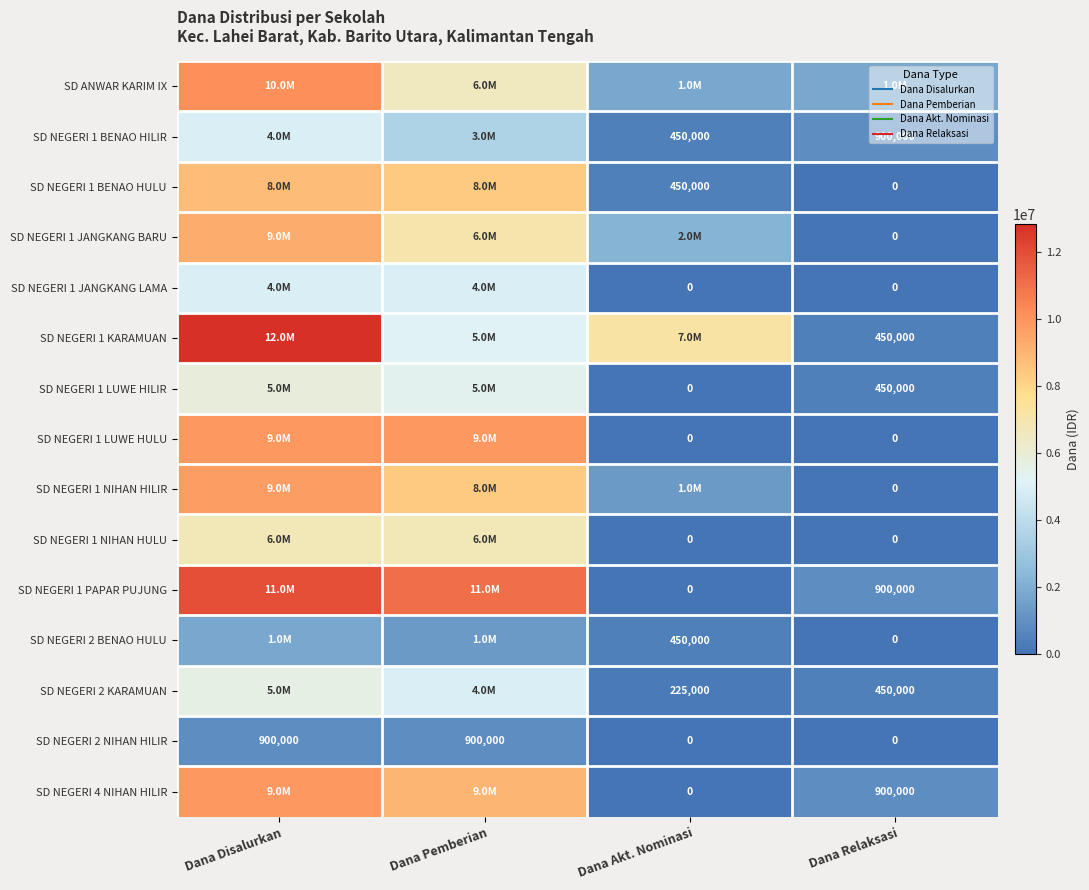

The value of SD NEGERI 1 JANGKANG BARU at Dana Relaksasi is 0. True or false?

True